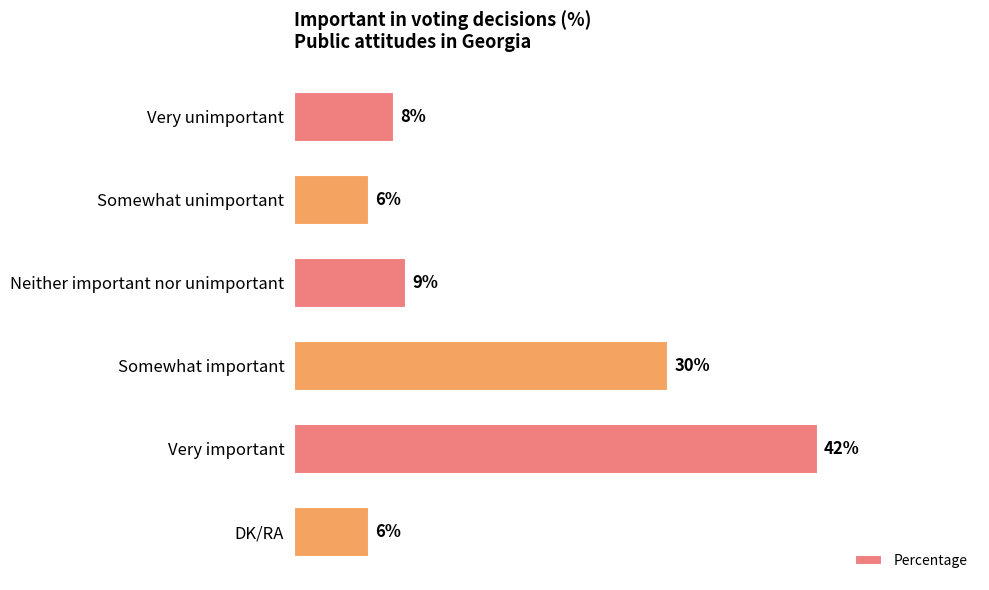

Are the bars horizontal?

Yes